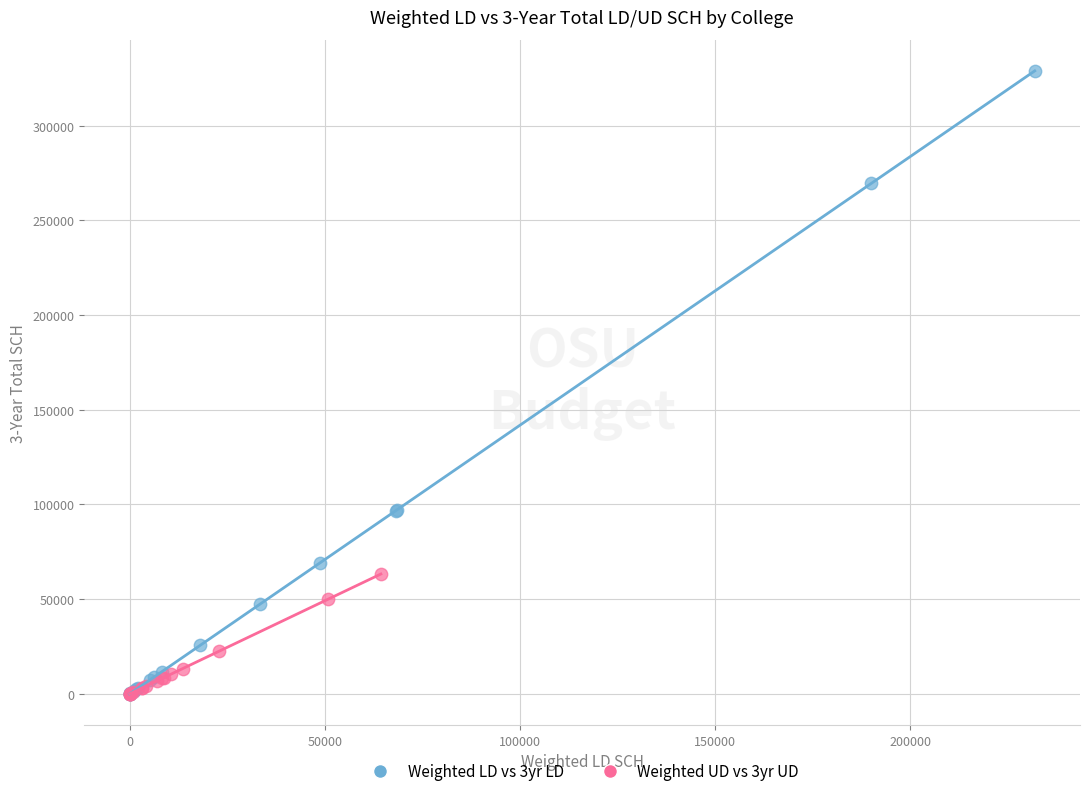

Which series has the widest spread of Y values?

Weighted LD vs 3yr LD